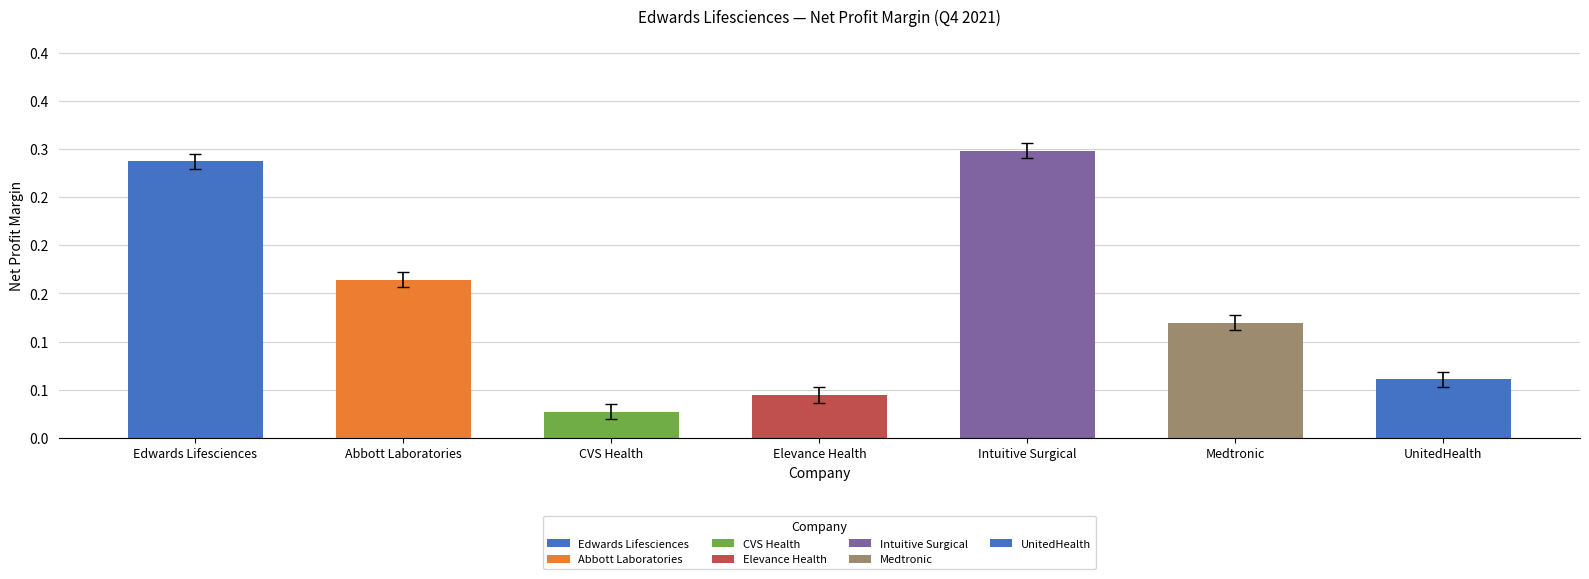

Between Abbott Laboratories and Intuitive Surgical, which is larger?

Intuitive Surgical